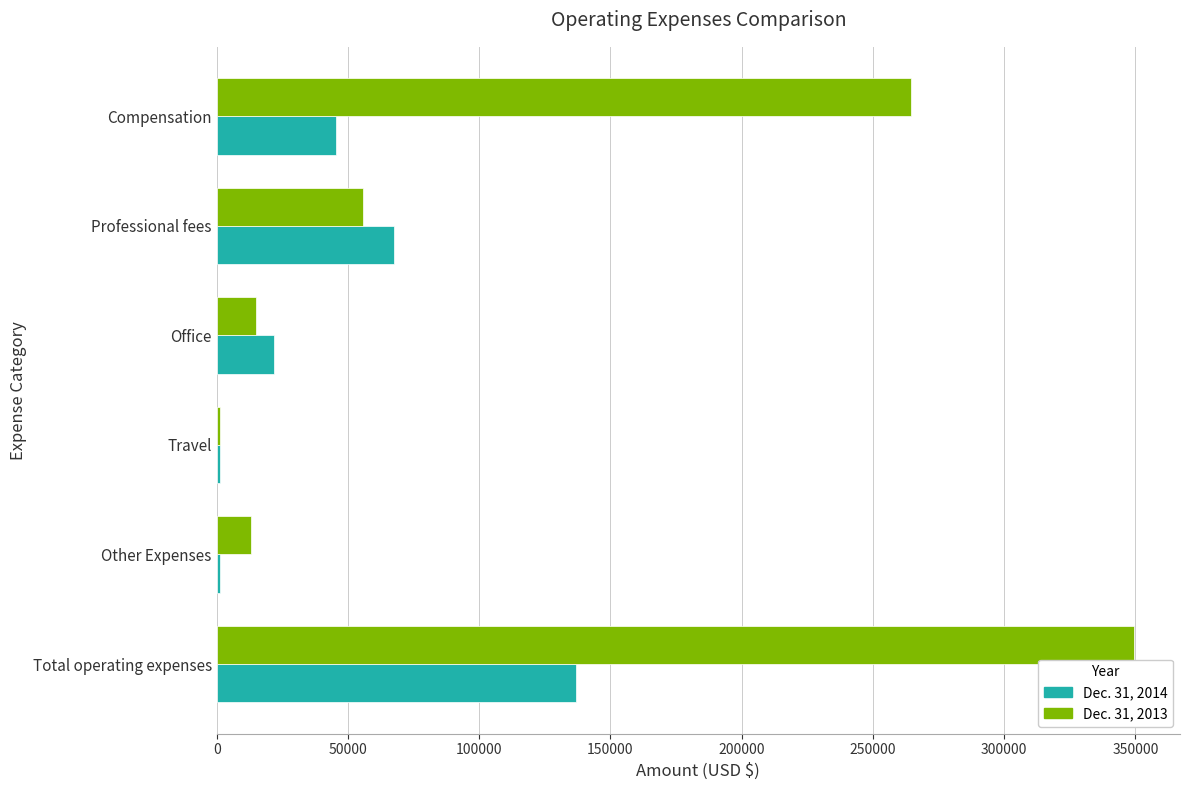

How many distinct data groups are displayed?

2